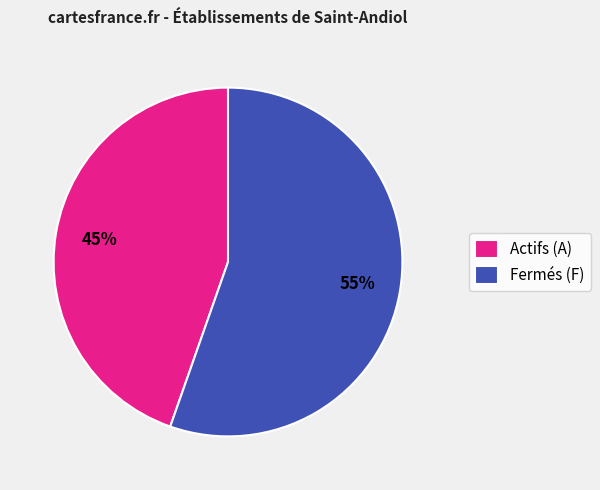

How many slices are in this pie chart?

2